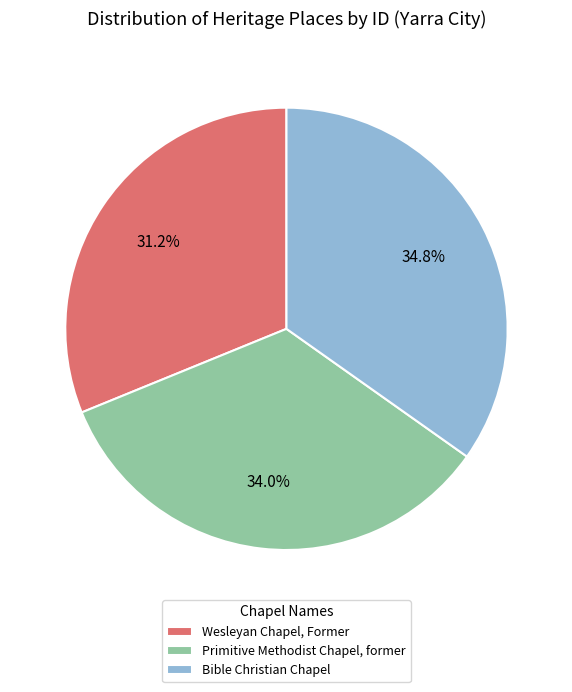

To the nearest percent, what is the average slice percentage?

33%